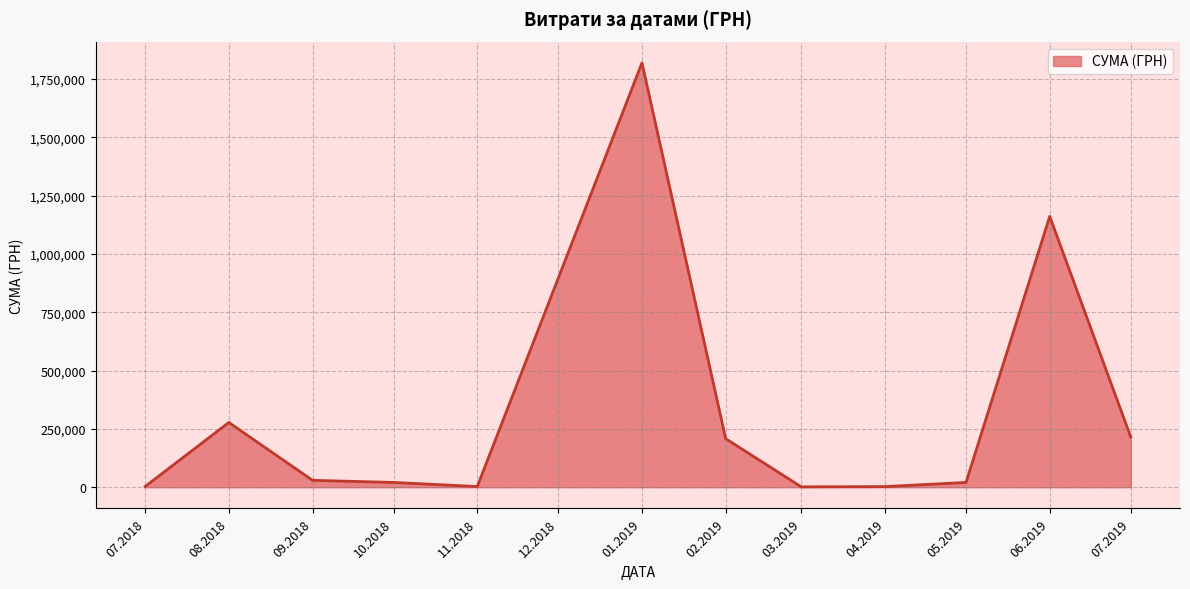

What is the maximum value shown in the chart?

1819837.5